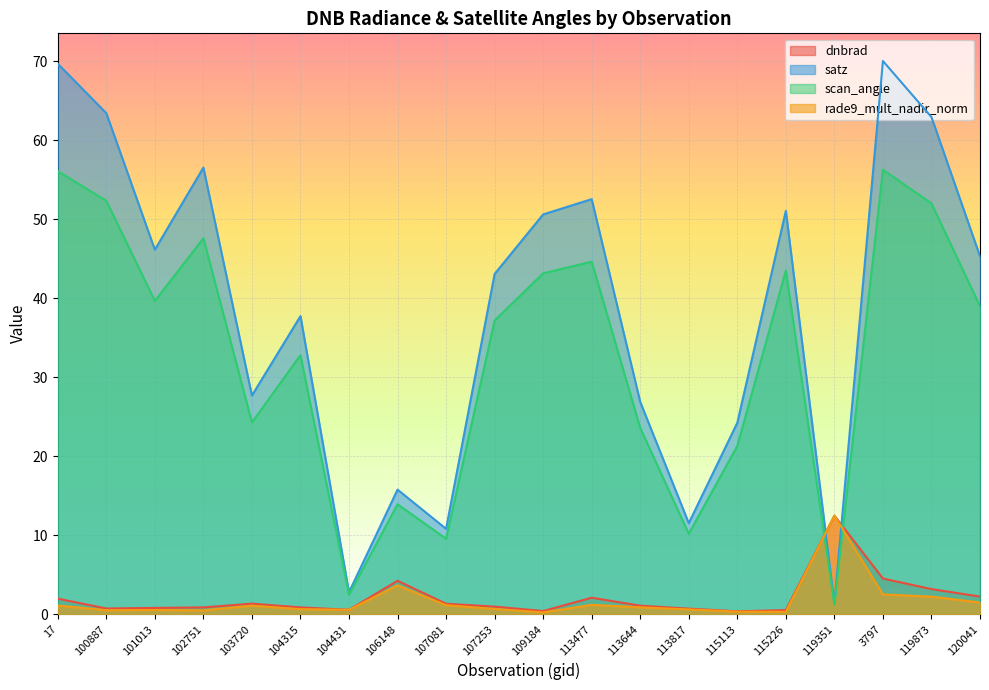

How many lines are shown in the chart?

4